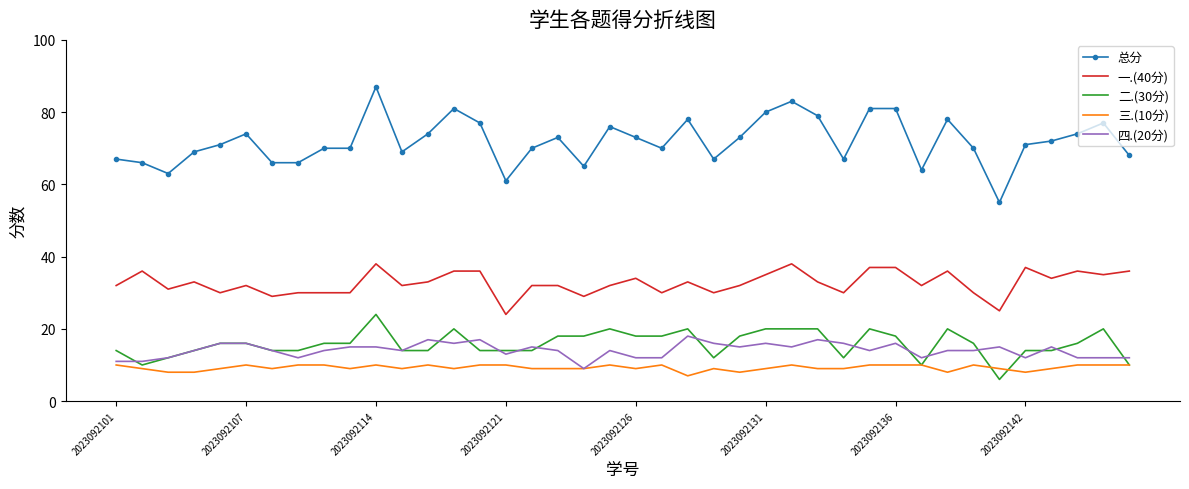

List the series in order of their peak value, lowest first.

三.(10分), 四.(20分), 二.(30分), 一.(40分), 总分